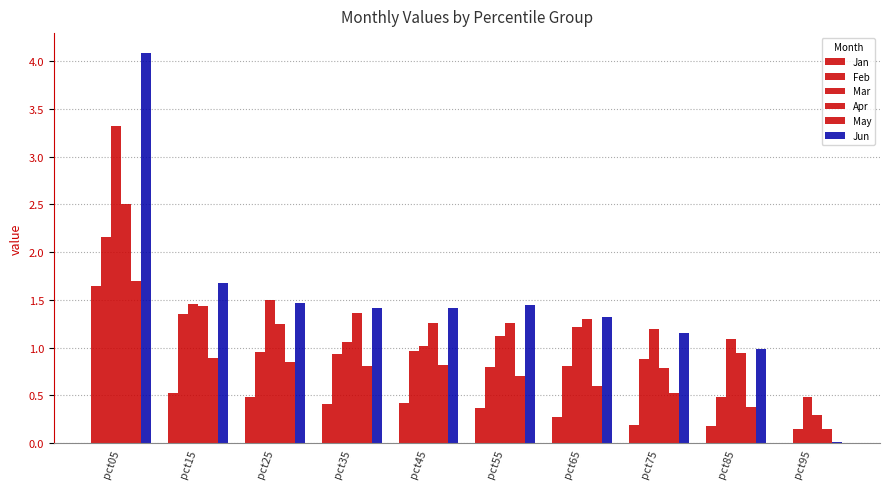

Rank the series by their maximum value, from lowest to highest.

Jan, May, Feb, Apr, Mar, Jun